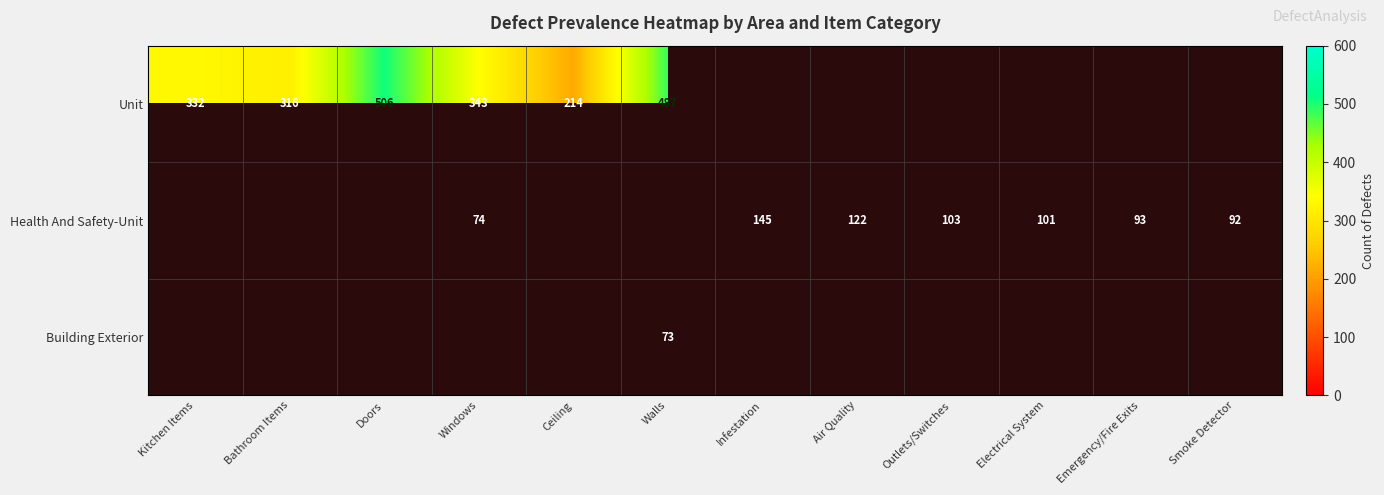

True or false: Health And Safety-Unit has a value of 176 at Air Quality.

False